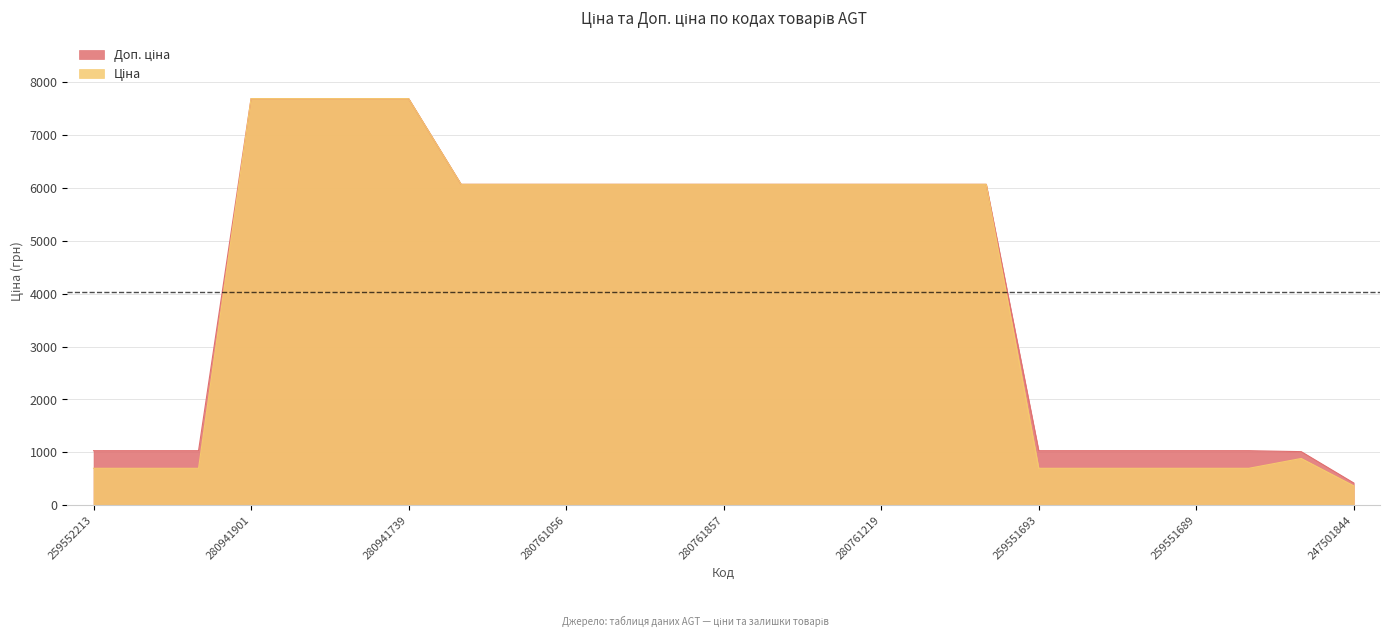

How many data points in Ціна are less than 6067?

10